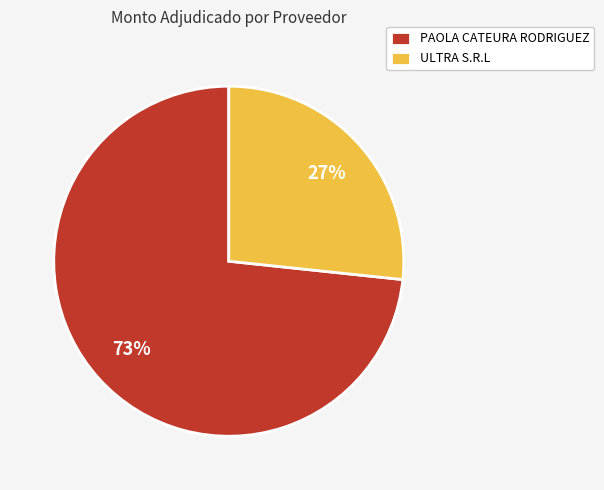

Which slice is the smallest?

ULTRA S.R.L